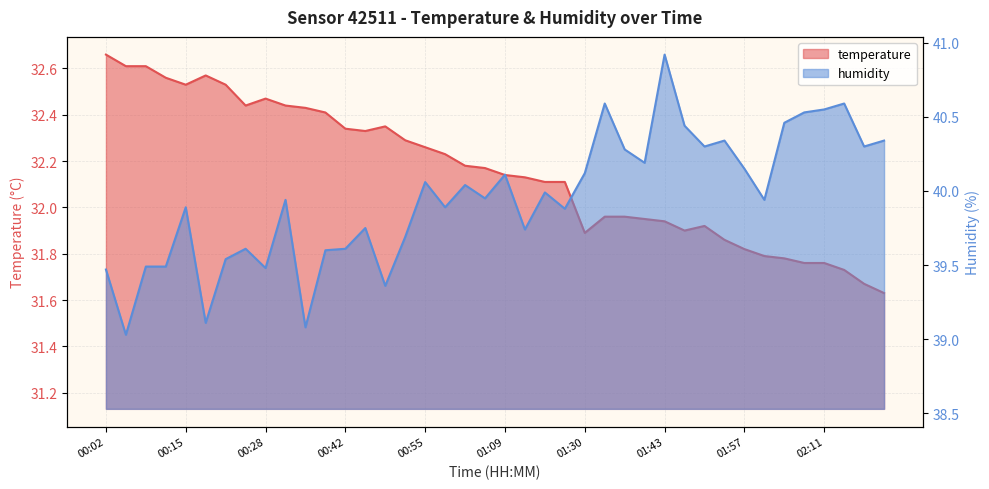

Reading right to left, extract all data points from this chart.

temperature: 02:21=31.6	02:17=31.7	02:14=31.7	02:11=31.8	02:07=31.8	02:04=31.8	02:00=31.8	01:57=31.8	01:54=31.9	01:50=31.9	01:47=31.9	01:43=31.9	01:40=31.9	01:37=32.0	01:33=32.0	01:30=31.9	01:19=32.1	01:16=32.1	01:12=32.1	01:09=32.1	01:06=32.2	01:02=32.2	00:59=32.2	00:55=32.3	00:52=32.3	00:48=32.4	00:45=32.3	00:42=32.3	00:39=32.4	00:35=32.4	00:32=32.4	00:28=32.5	00:25=32.4	00:22=32.5	00:18=32.6	00:15=32.5	00:12=32.6	00:08=32.6	00:05=32.6	00:02=32.7
humidity: 02:21=40.3	02:17=40.3	02:14=40.6	02:11=40.5	02:07=40.5	02:04=40.5	02:00=39.9	01:57=40.1	01:54=40.3	01:50=40.3	01:47=40.4	01:43=40.9	01:40=40.2	01:37=40.3	01:33=40.6	01:30=40.1	01:19=39.9	01:16=40.0	01:12=39.7	01:09=40.1	01:06=40.0	01:02=40.0	00:59=39.9	00:55=40.1	00:52=39.7	00:48=39.4	00:45=39.8	00:42=39.6	00:39=39.6	00:35=39.1	00:32=39.9	00:28=39.5	00:25=39.6	00:22=39.5	00:18=39.1	00:15=39.9	00:12=39.5	00:08=39.5	00:05=39.0	00:02=39.5